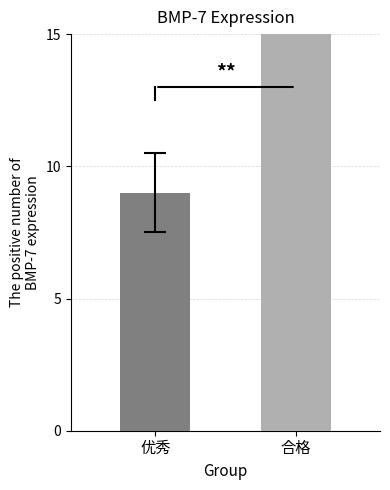

The value at 合格 is 46. True or false?

False